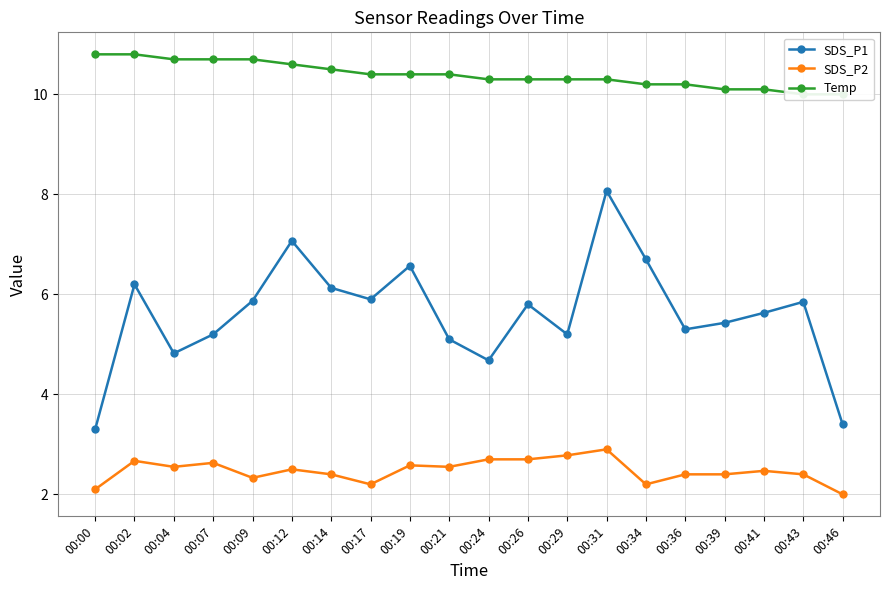

Which label corresponds to the smallest value in the chart?

00:46